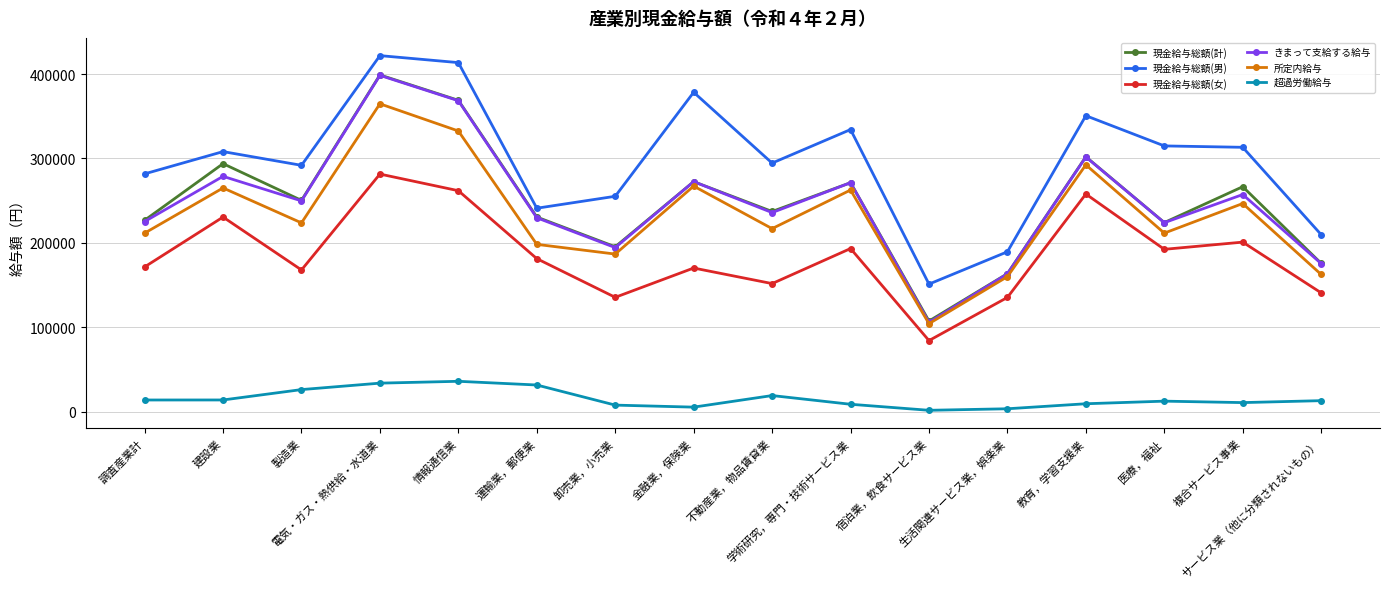

True or false: 現金給与総額(女) and きまって支給する給与 cross at least once.

False